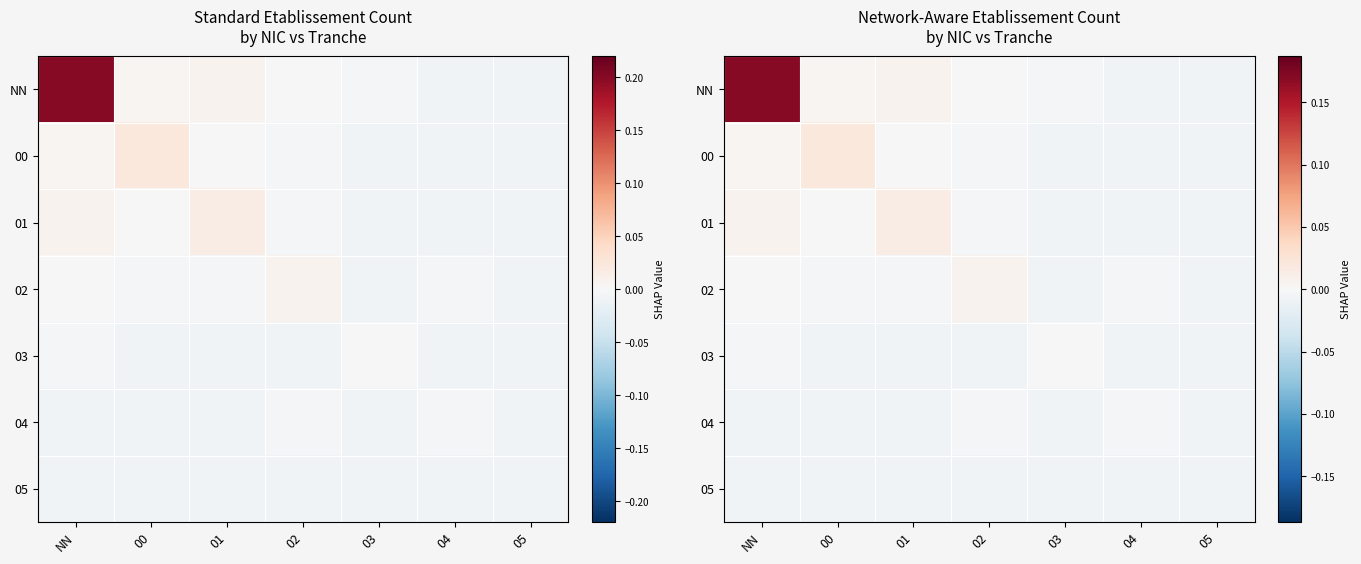

Which label corresponds to the largest value in the chart?

NN